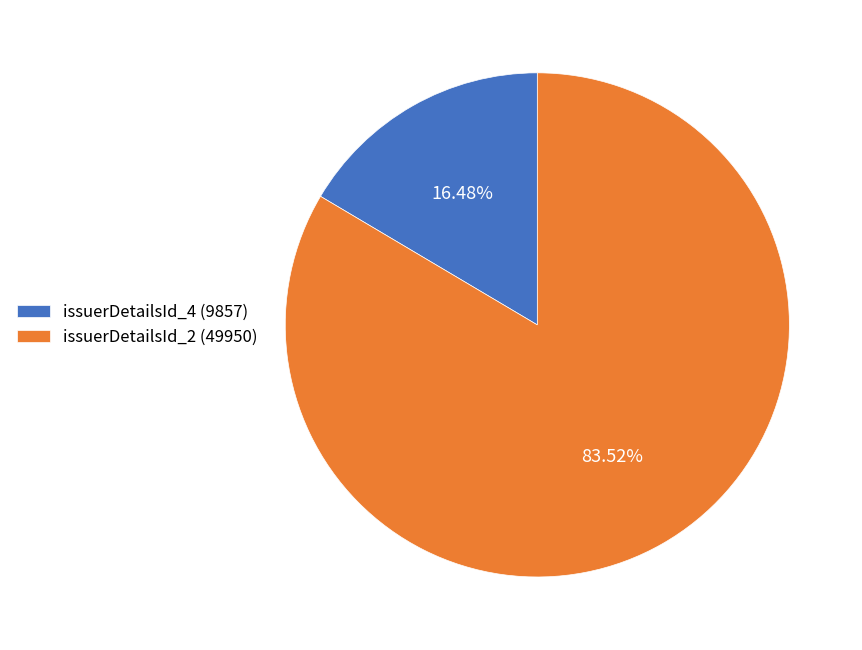

How many slices are in this pie chart?

2